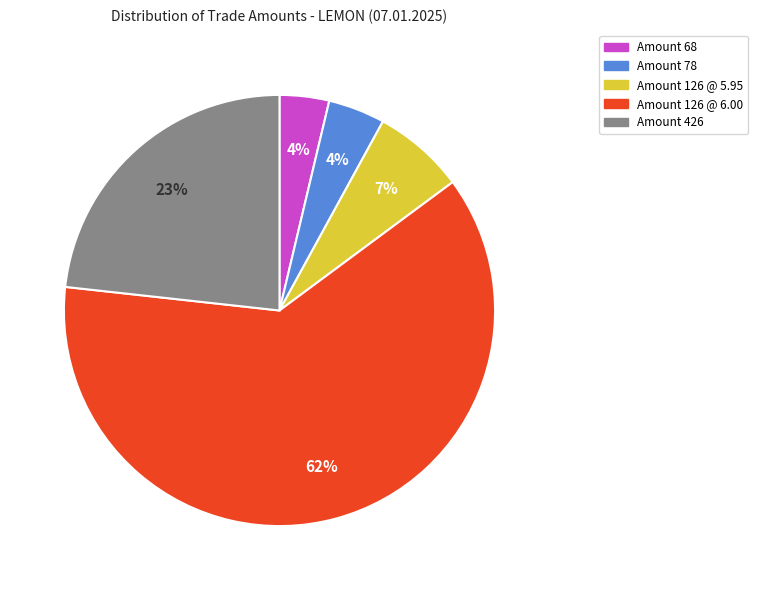

Is there any slice that represents more than half of the pie?

Yes